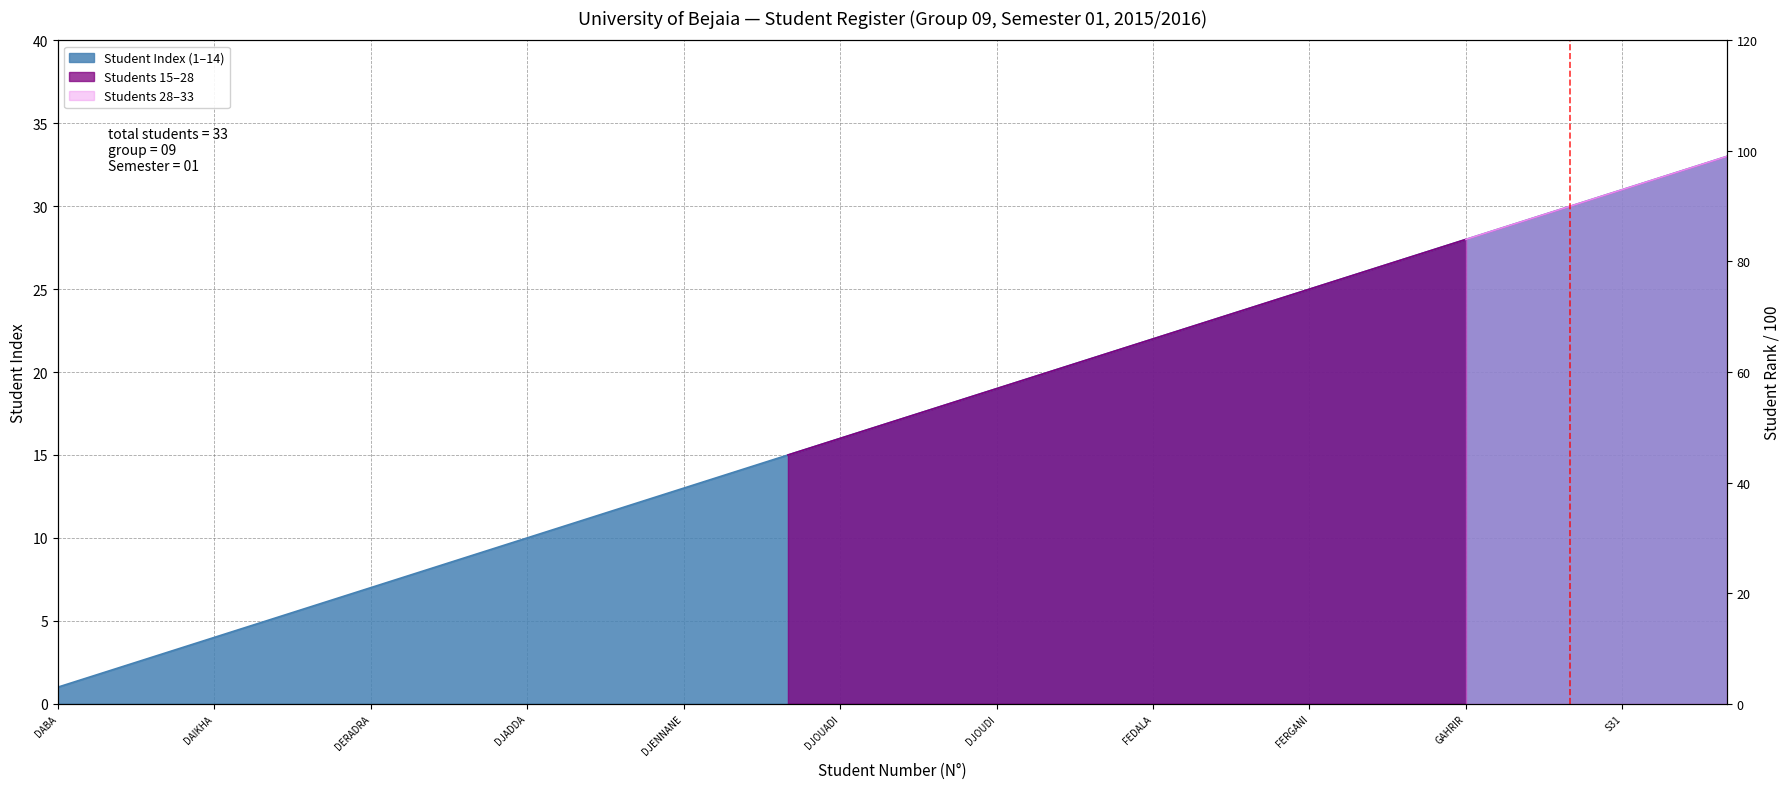

Reading right to left, extract all data points from this chart.

33	32	31	30	29	28	27	26	25	24	23	22	21	20	19	18	17	16	15	14	13	12	11	10	9	8	7	6	5	4	3	2	1